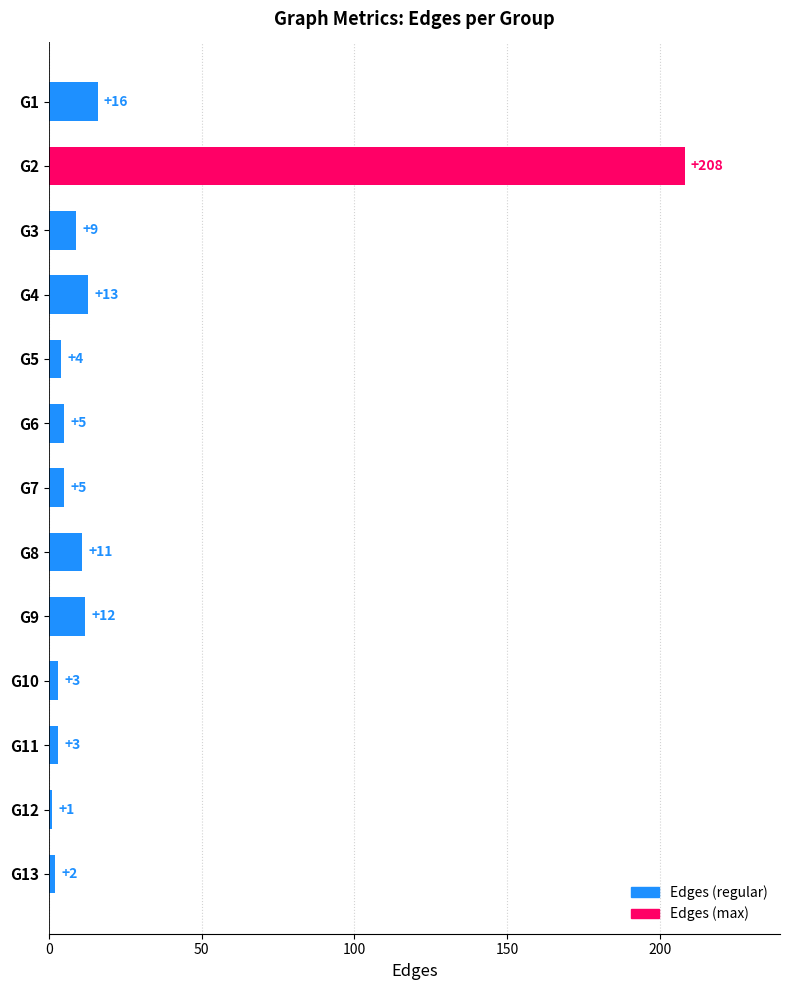

What is the change in value from G7 to G8?

+6